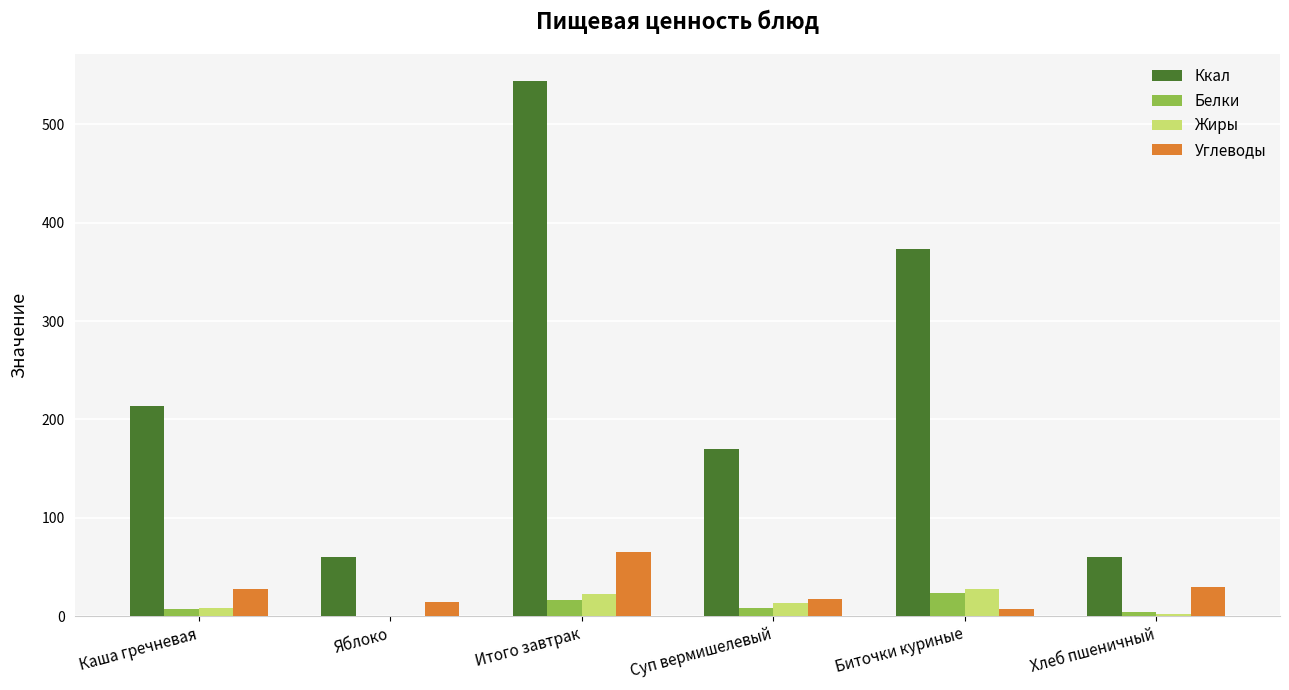

Is it true that Углеводы equals 48.8 at Хлеб пшеничный?

False